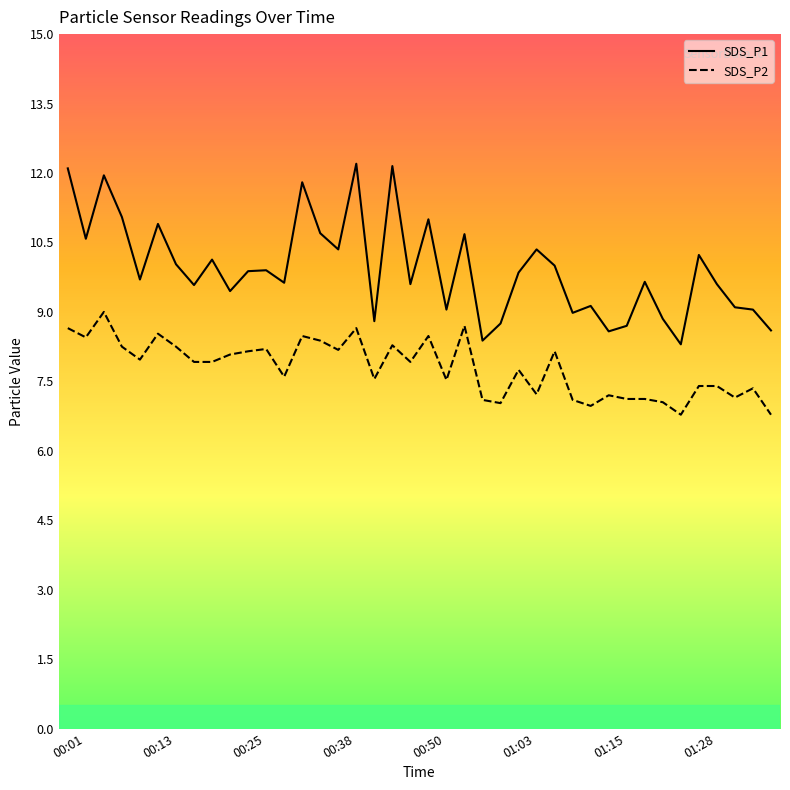

How many distinct data groups are displayed?

2